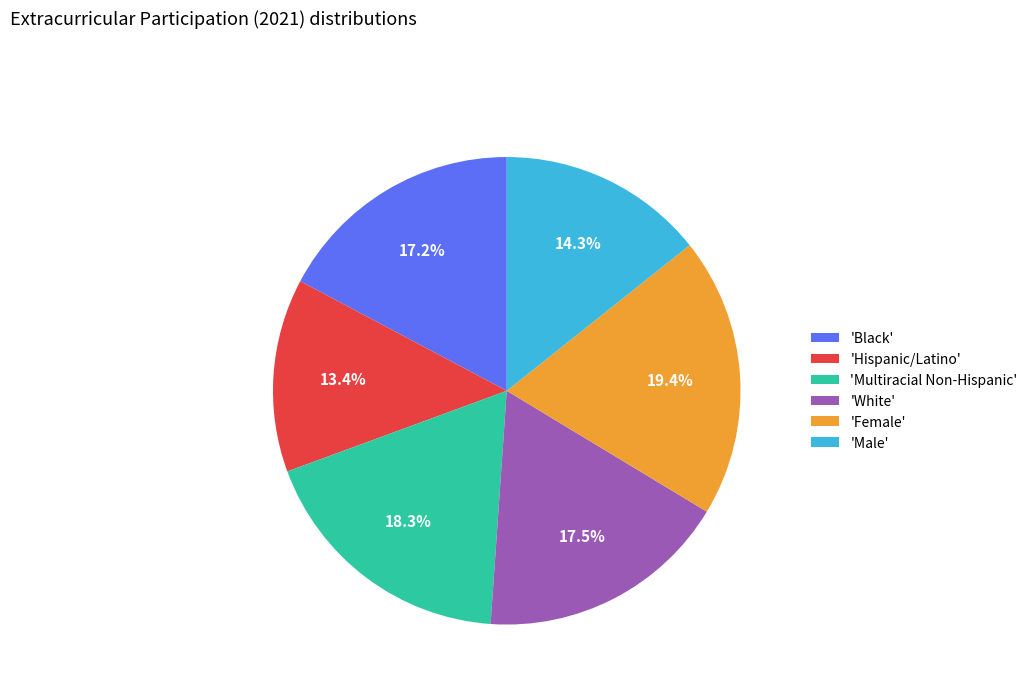

What is the largest slice in the pie chart?

'Female'